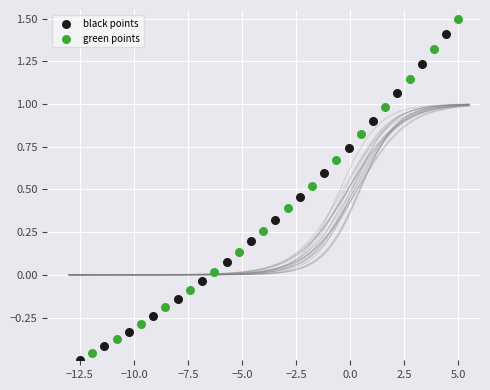

Which series has the largest Y range (max minus min)?

green points